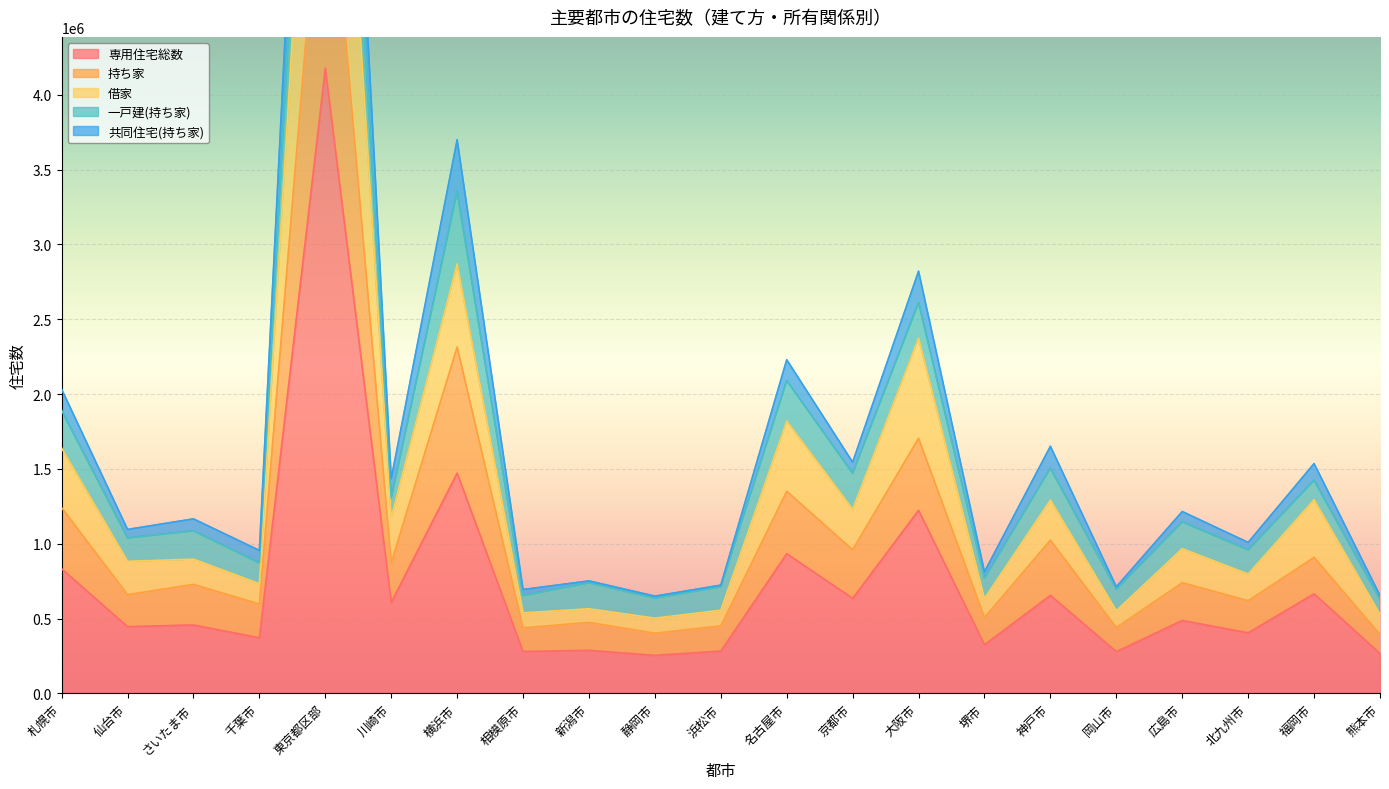

What is the maximum value for 専用住宅総数?

4177680